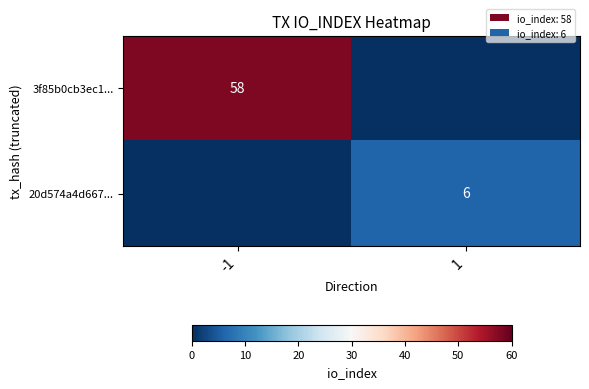

Is it true that 3f85b0cb3ec1... equals 58 at -1?

True